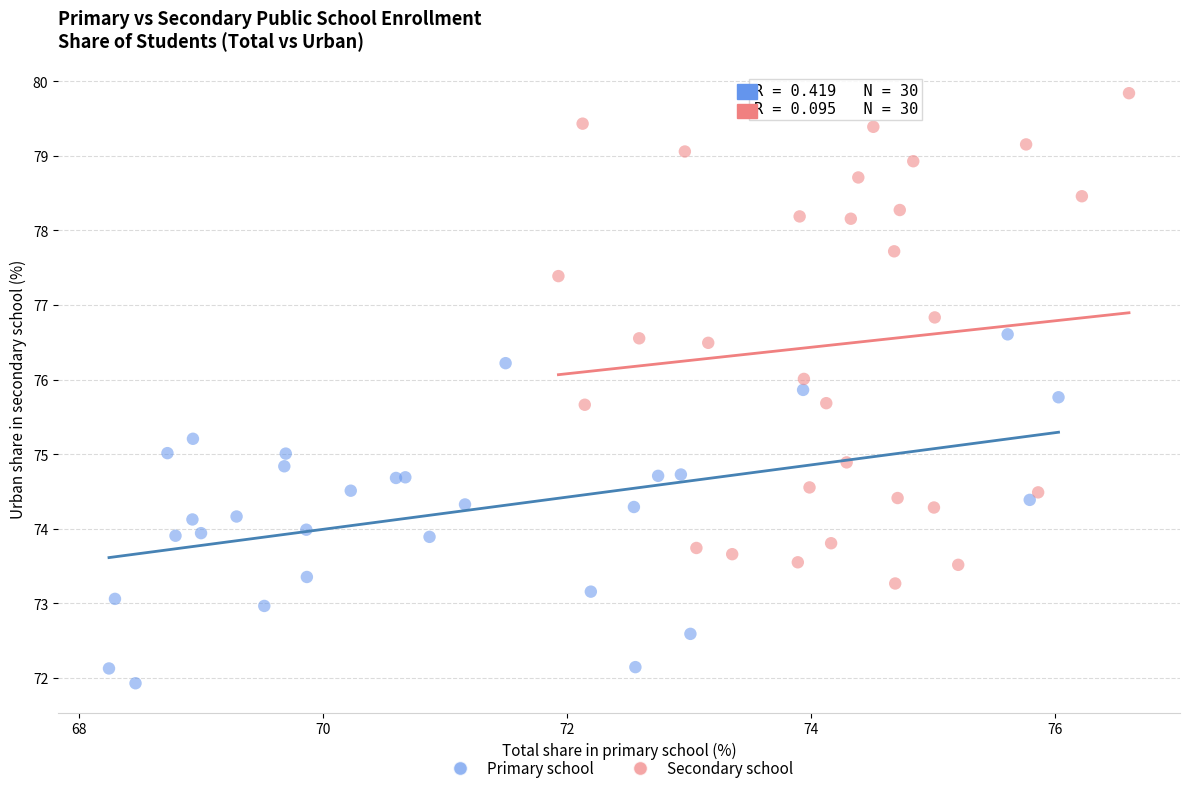

Which series has the largest Y range (max minus min)?

Secondary school